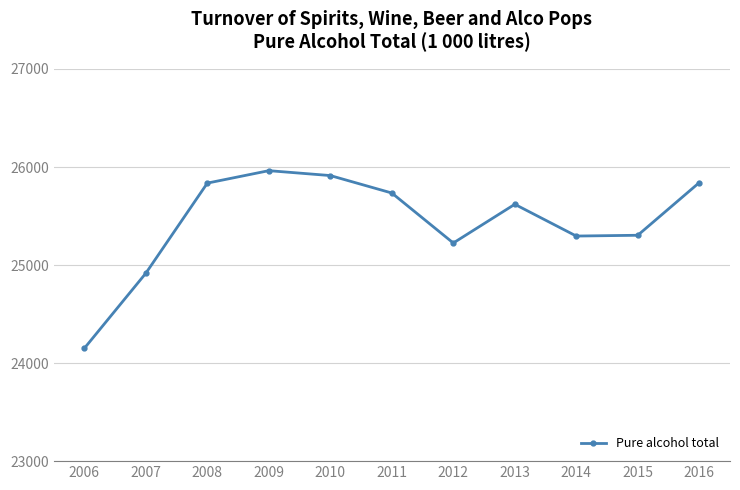

True or false: the data shows 36531 at 2011.

False